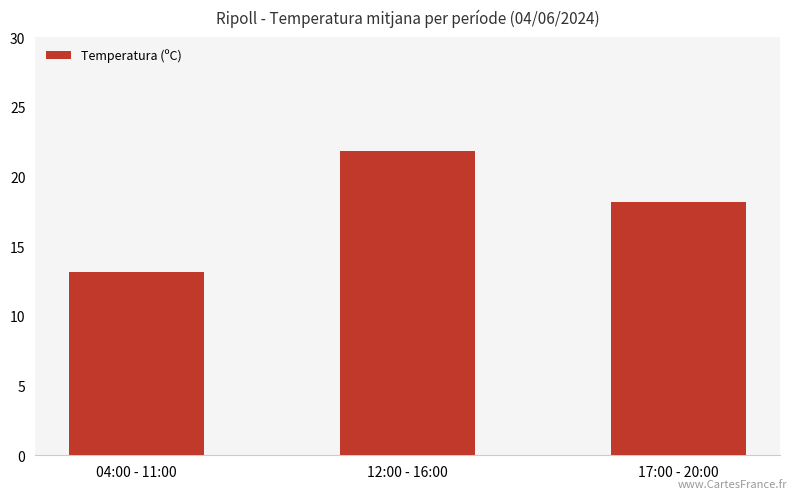

What is the label of the 3rd bar from the right?

04:00 - 11:00